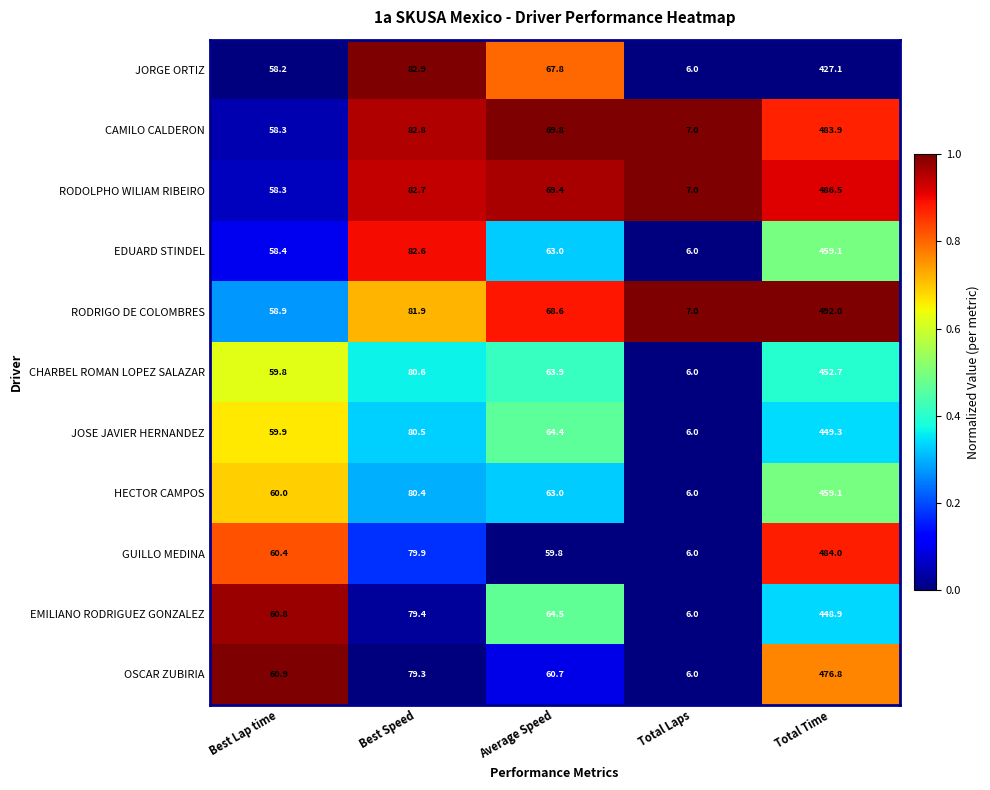

How many data points in EDUARD STINDEL are less than 63?

2